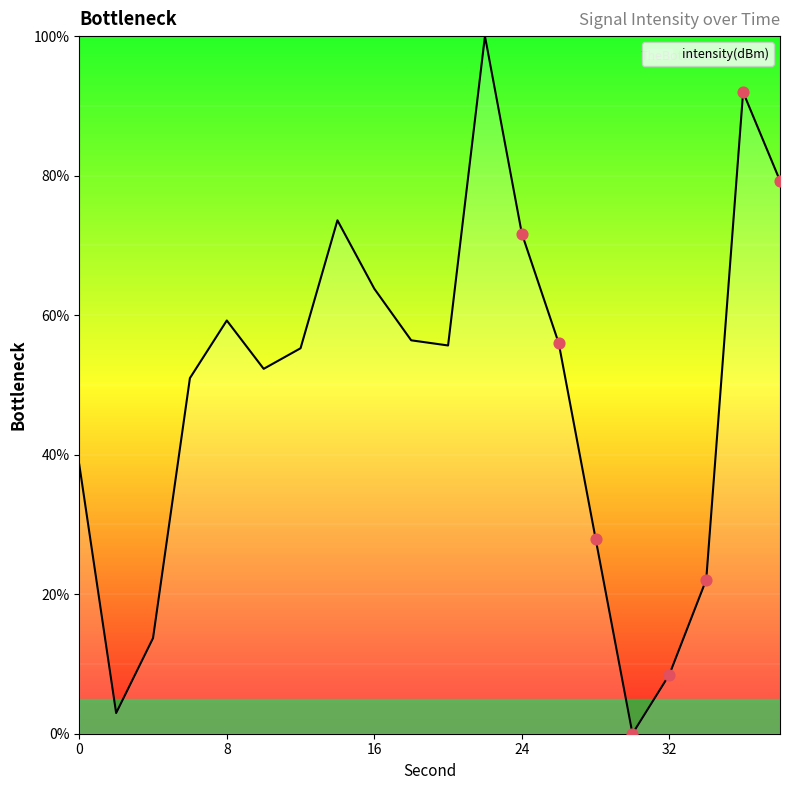

What is the difference between the maximum and minimum values?

100.0